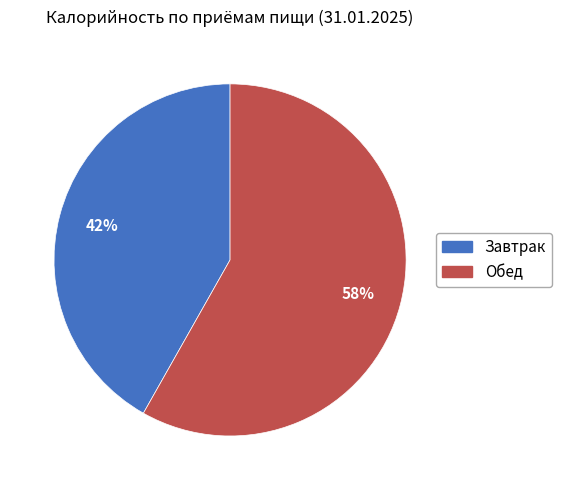

Combined, do Обед and Завтрак account for over 50%?

Yes